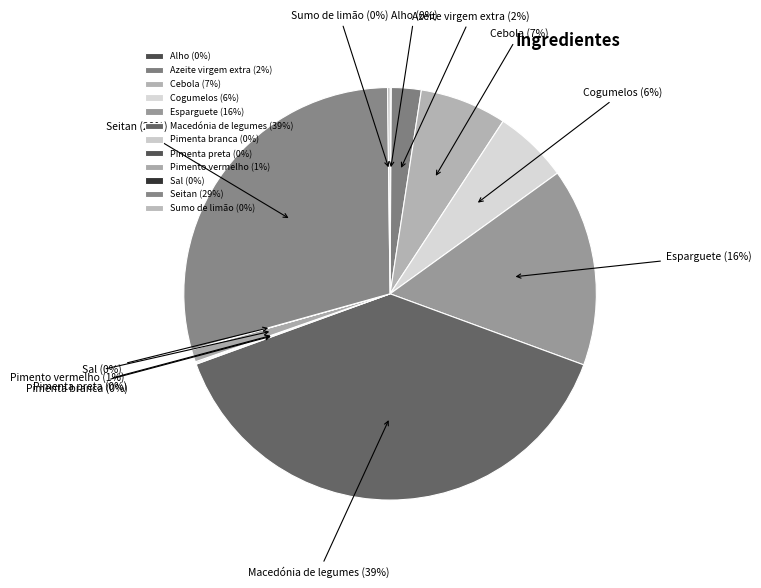

To the nearest percent, what is the average slice percentage?

8%